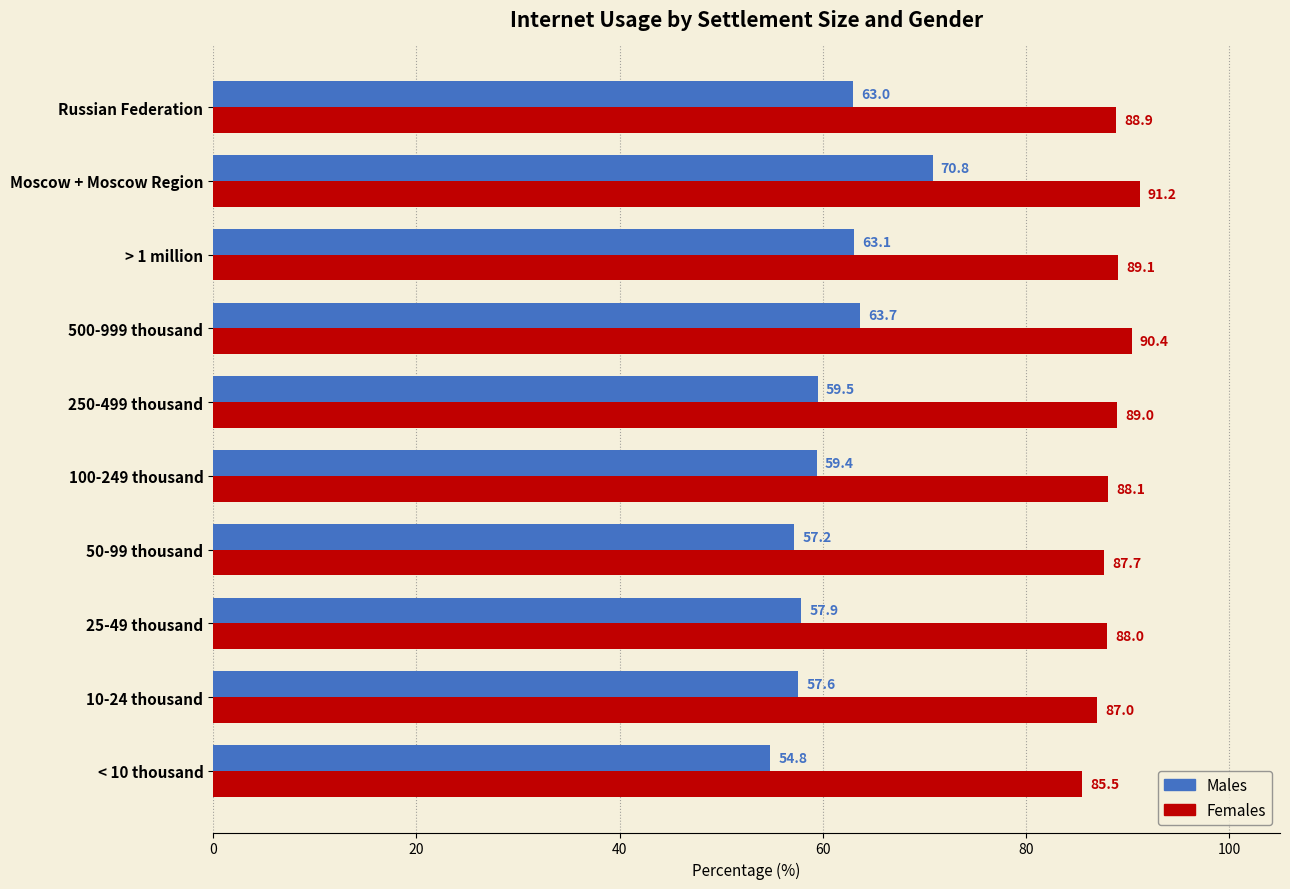

What are all the series names shown in the legend?

Males, Females